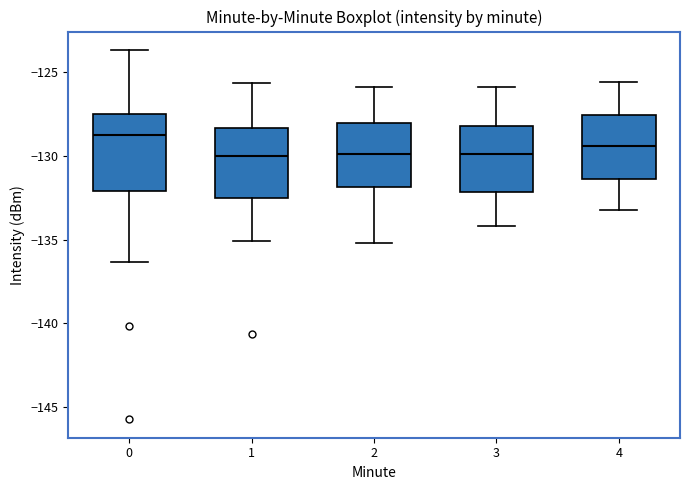

Reading left to right, read every box against the y-axis: the position of its median line, the range the box covers, and the ends of its whiskers. The values are not printed on the chart, so give them approximately, as read against the axis.

0: median -129.0, box -132.0 to -127.5, whiskers -136.5 to -123.5
1: median -130.0, box -132.5 to -128.5, whiskers -135.0 to -125.5
2: median -130.0, box -132.0 to -128.0, whiskers -135.0 to -126.0
3: median -130.0, box -132.0 to -128.0, whiskers -134.0 to -126.0
4: median -129.5, box -131.5 to -127.5, whiskers -133.0 to -125.5